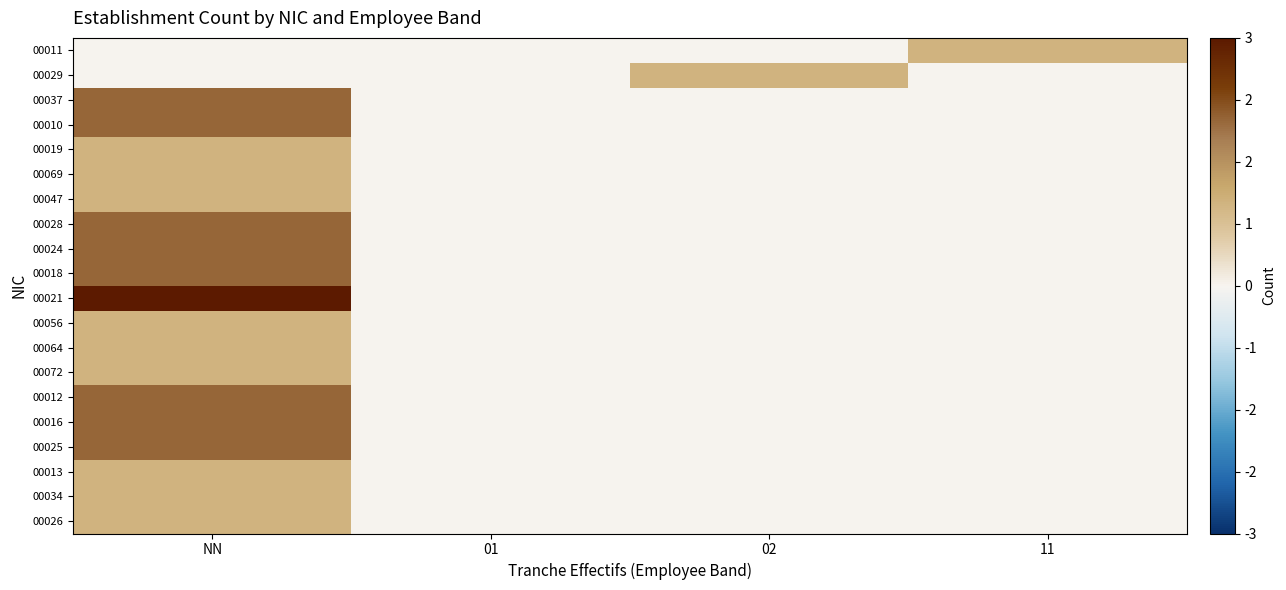

Between NN and 11, which series saw the biggest shift?

00021